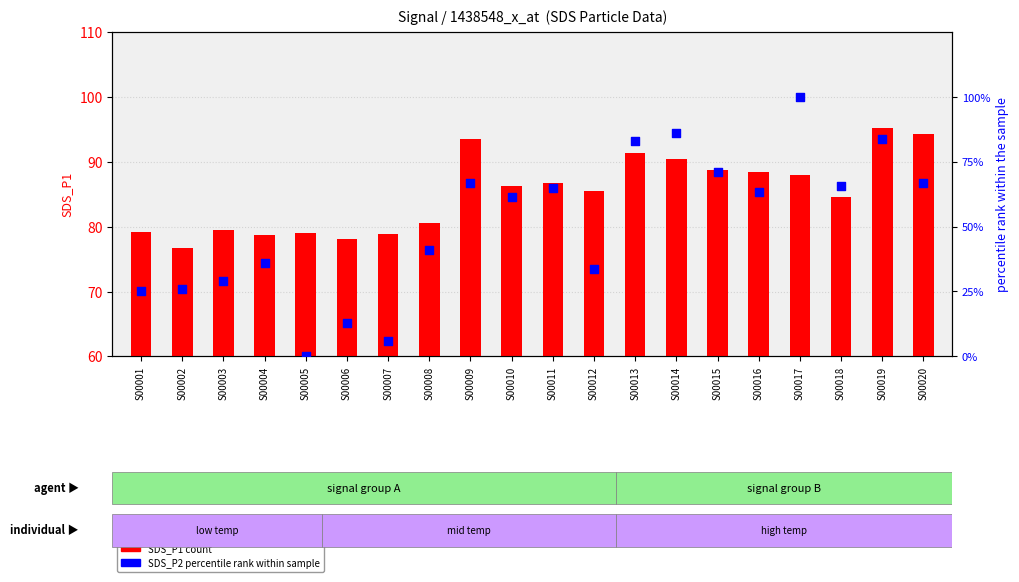

Which series reaches the minimum Y coordinate?

SDS_P2 percentile